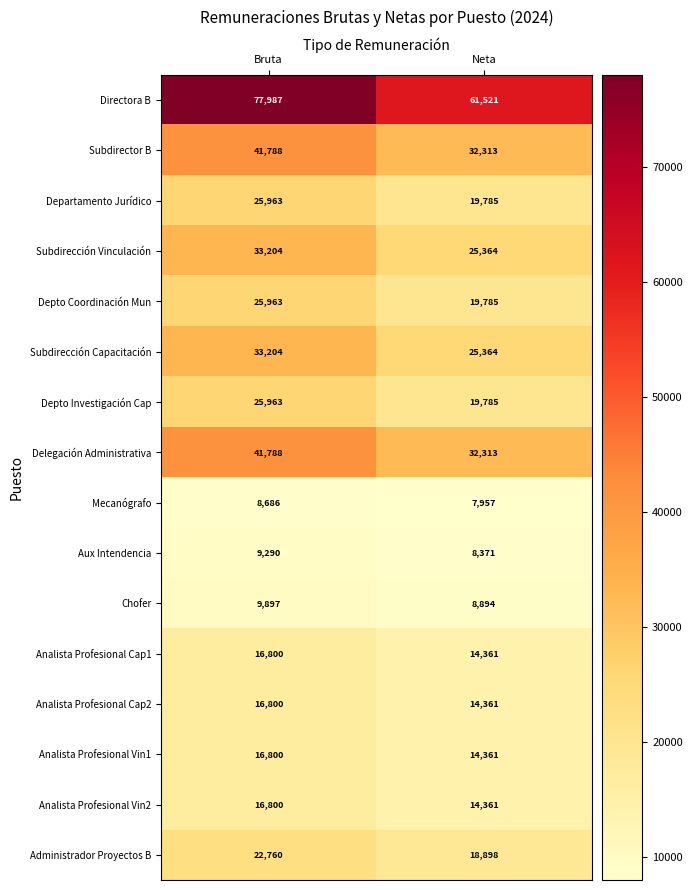

What is the difference between the maximum and minimum values in the Depto Coordinación Mun series?

6178